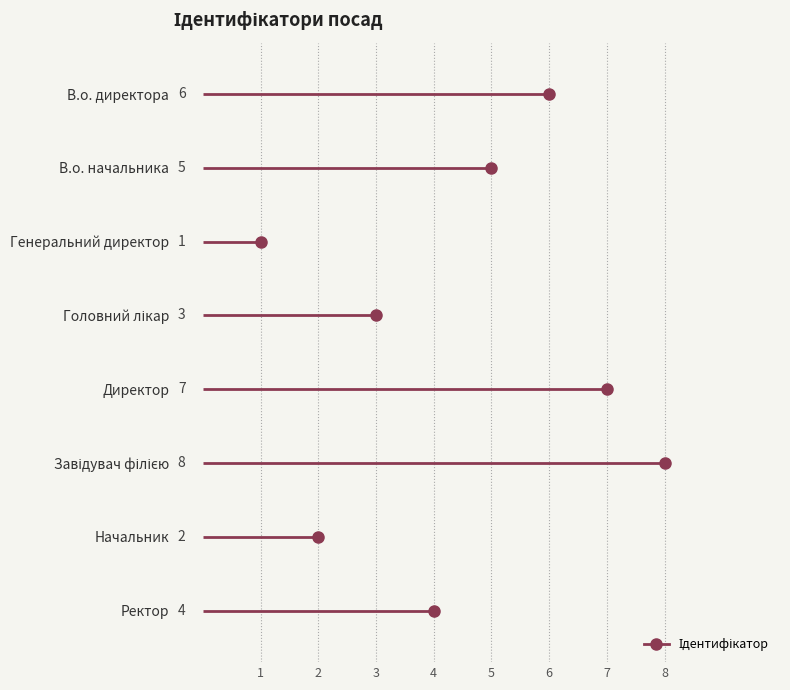

What is the change in value from Генеральний директор to Головний лікар?

+2